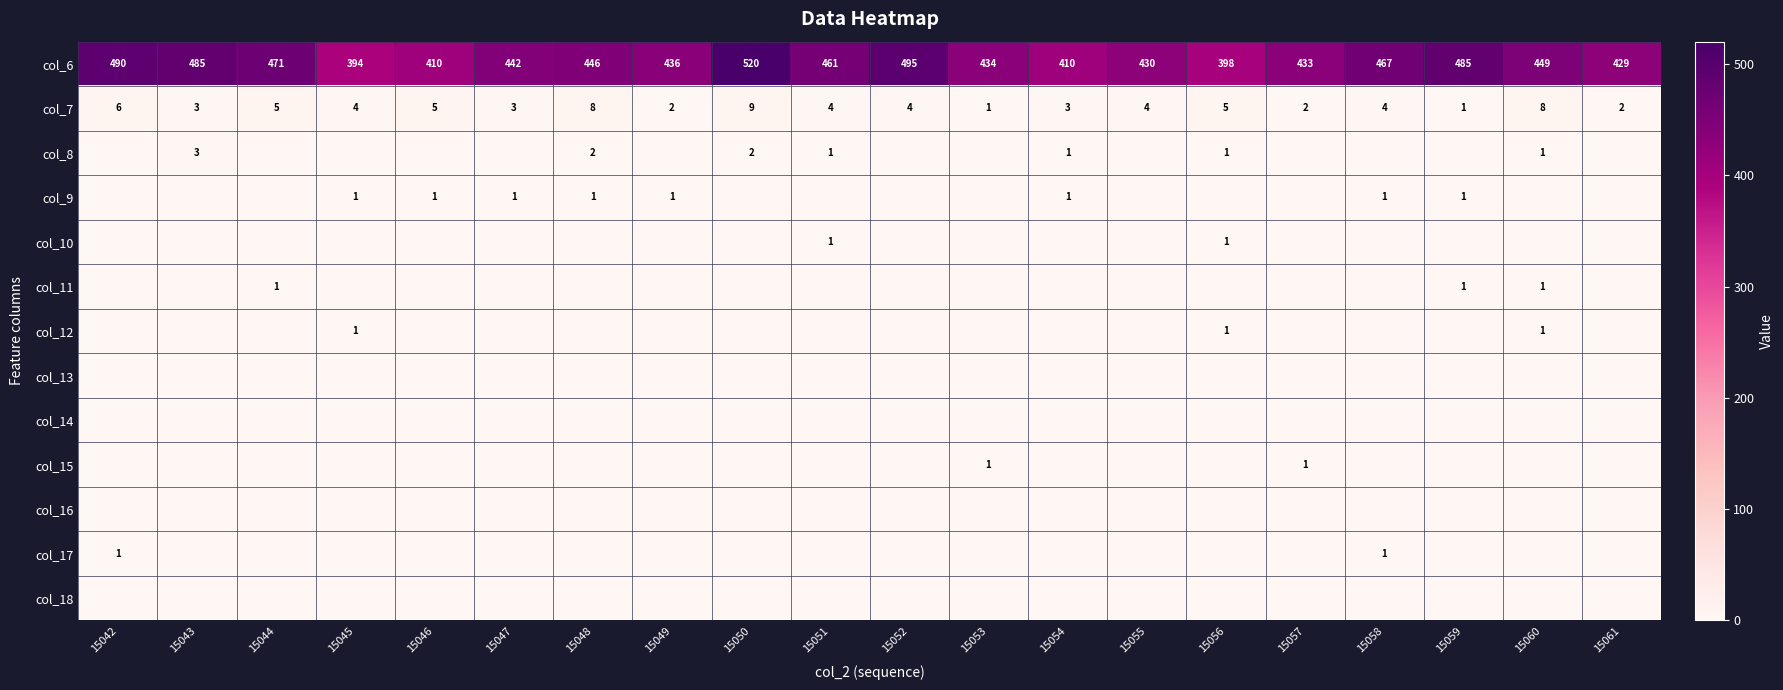

The col_10 series shows 1 at 15051. True or false?

True